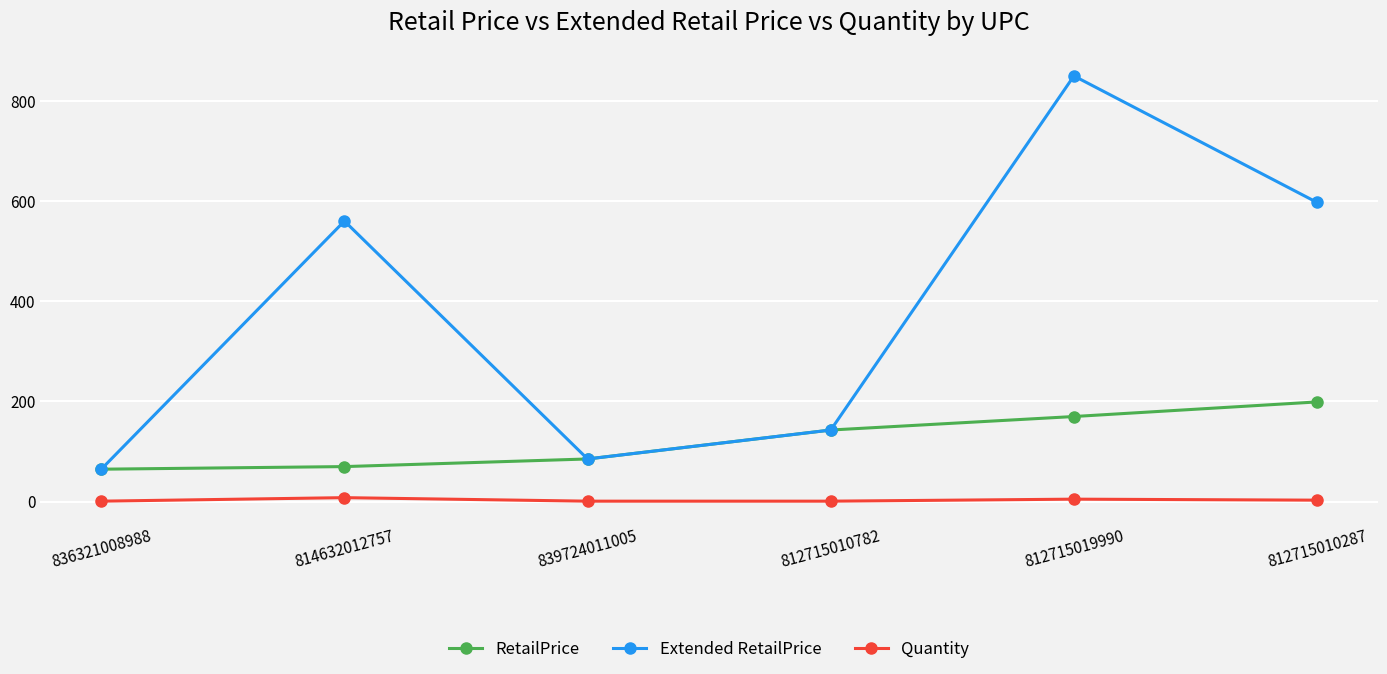

What is the greatest value displayed?

849.4